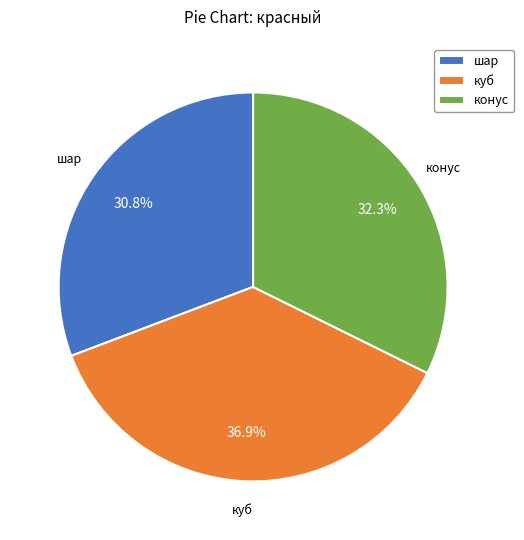

Is конус the majority of the pie?

No